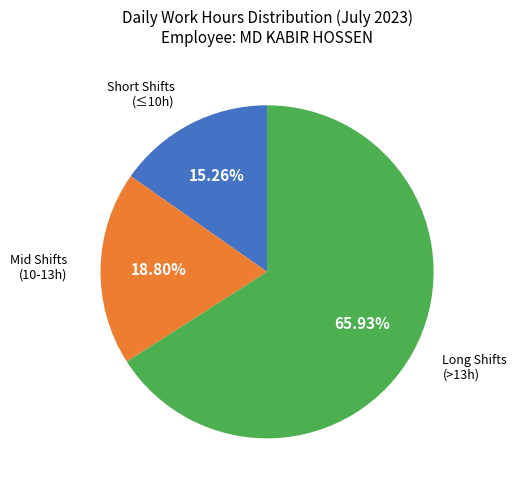

Does any single category account for the majority?

Yes